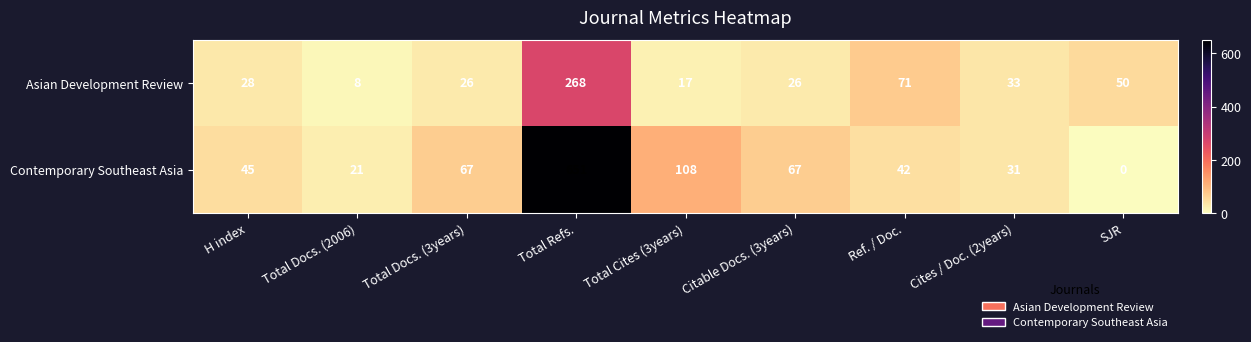

What is the spread (max minus min) of values at Total Docs. (2006)?

13